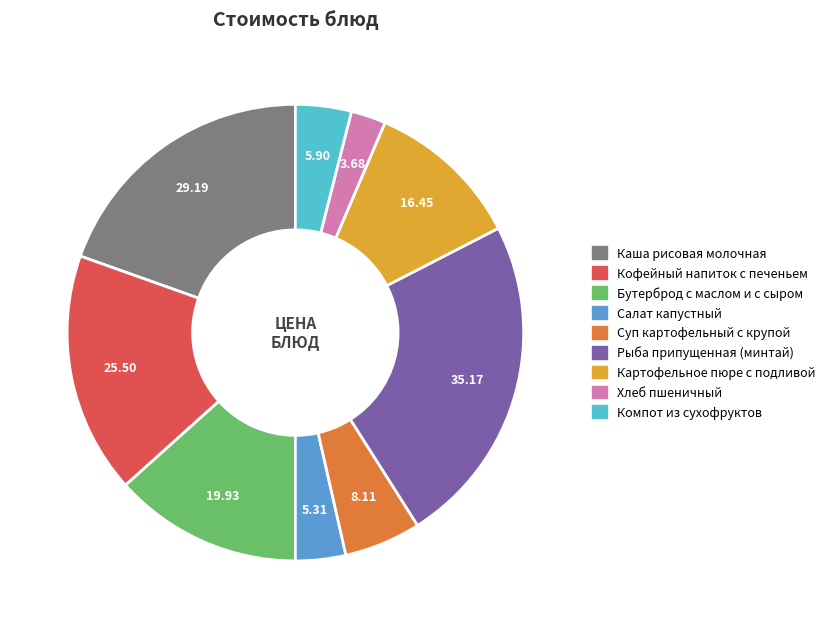

True or false: Картофельное пюре с подливой accounts for 11% of the total.

True